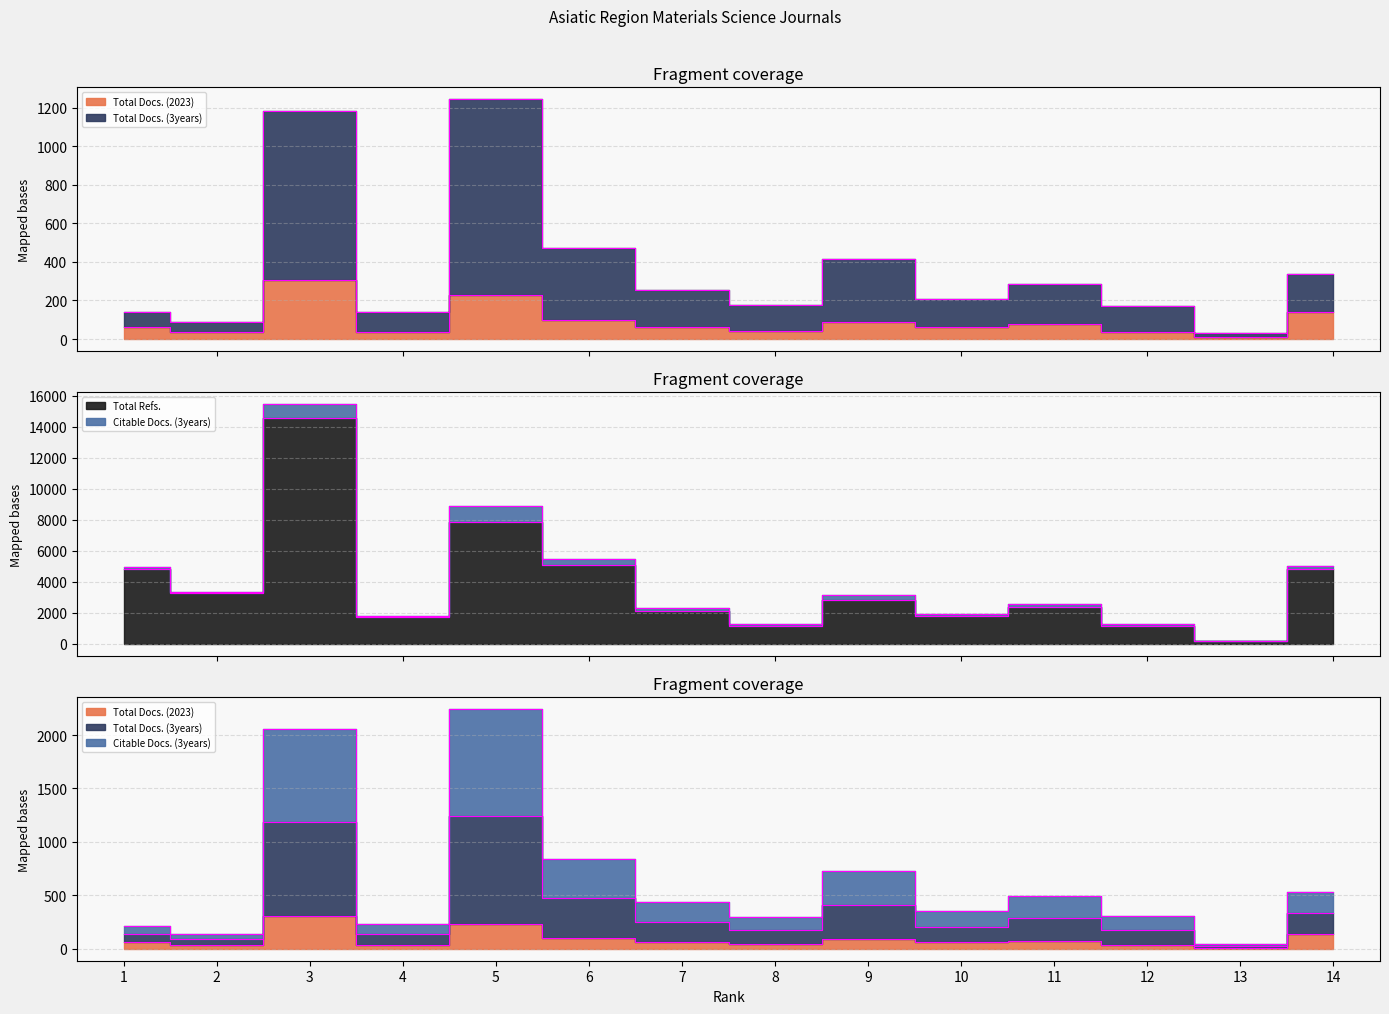

What is the average value of the Total Docs. (2023) series?

92